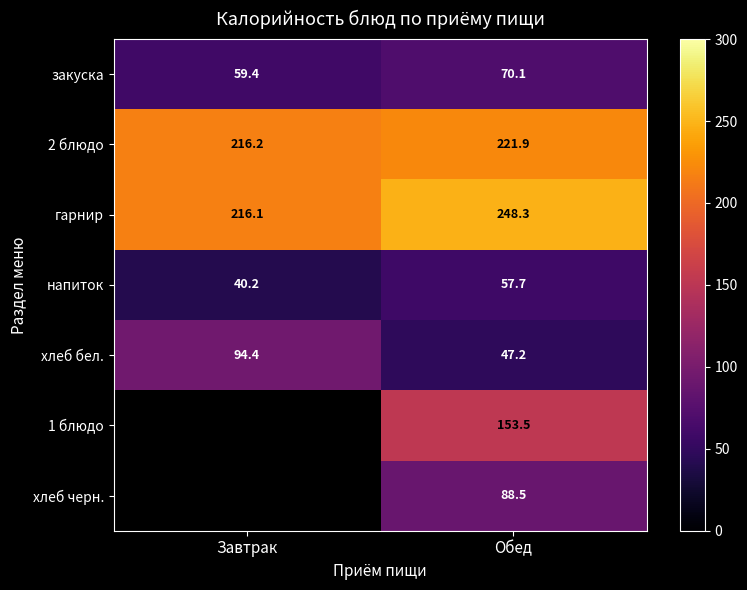

What is the highest value of the хлеб бел. series?

94.4